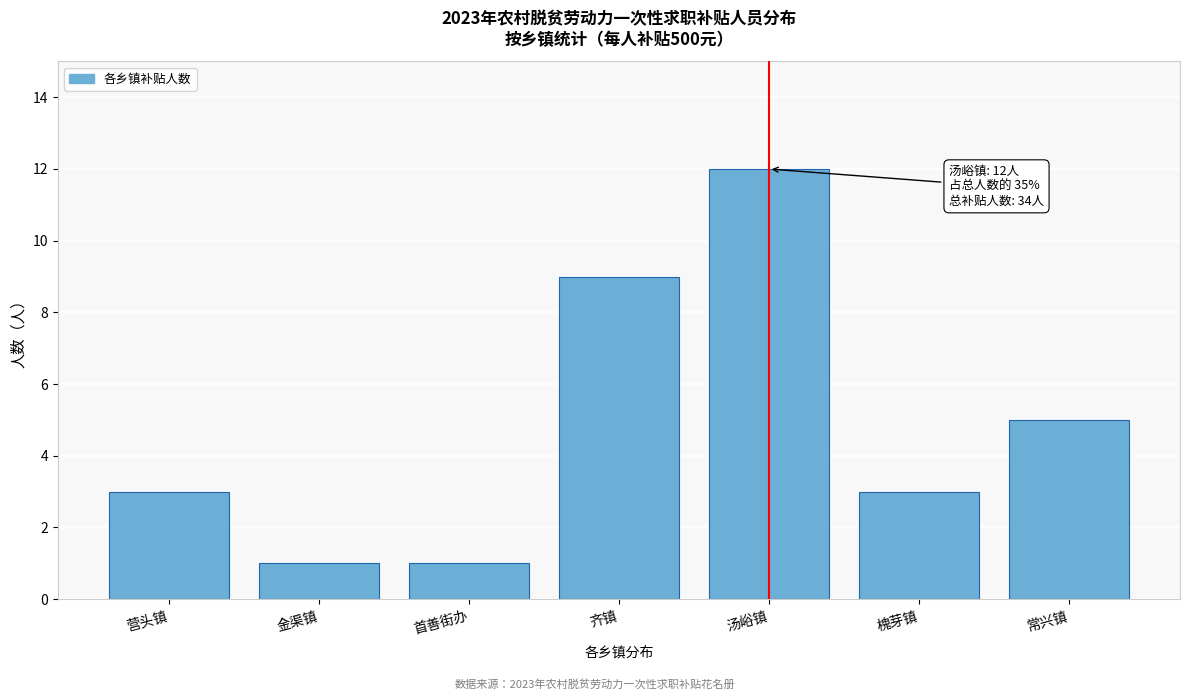

Reading left to right, extract all data points from this chart.

3	1	1	9	12	3	5